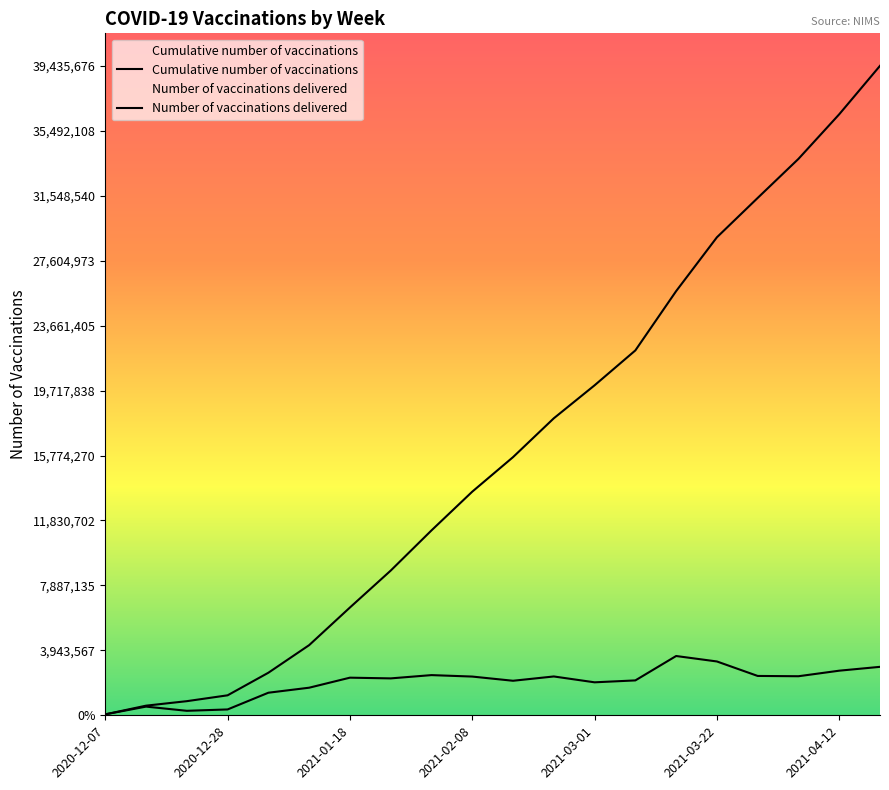

Is it true that Cumulative number of vaccinations equals 31412740 at 2021-03-29?

True